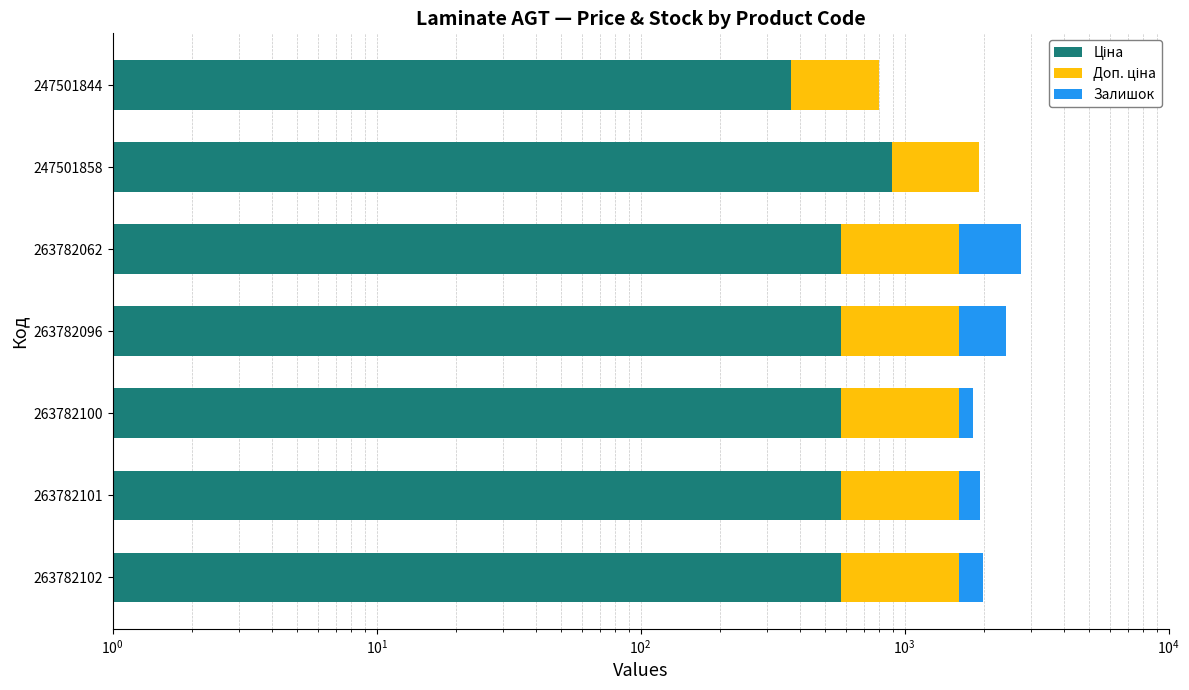

Rank the series by their maximum value, from highest to lowest.

Залишок, Доп. ціна, Ціна